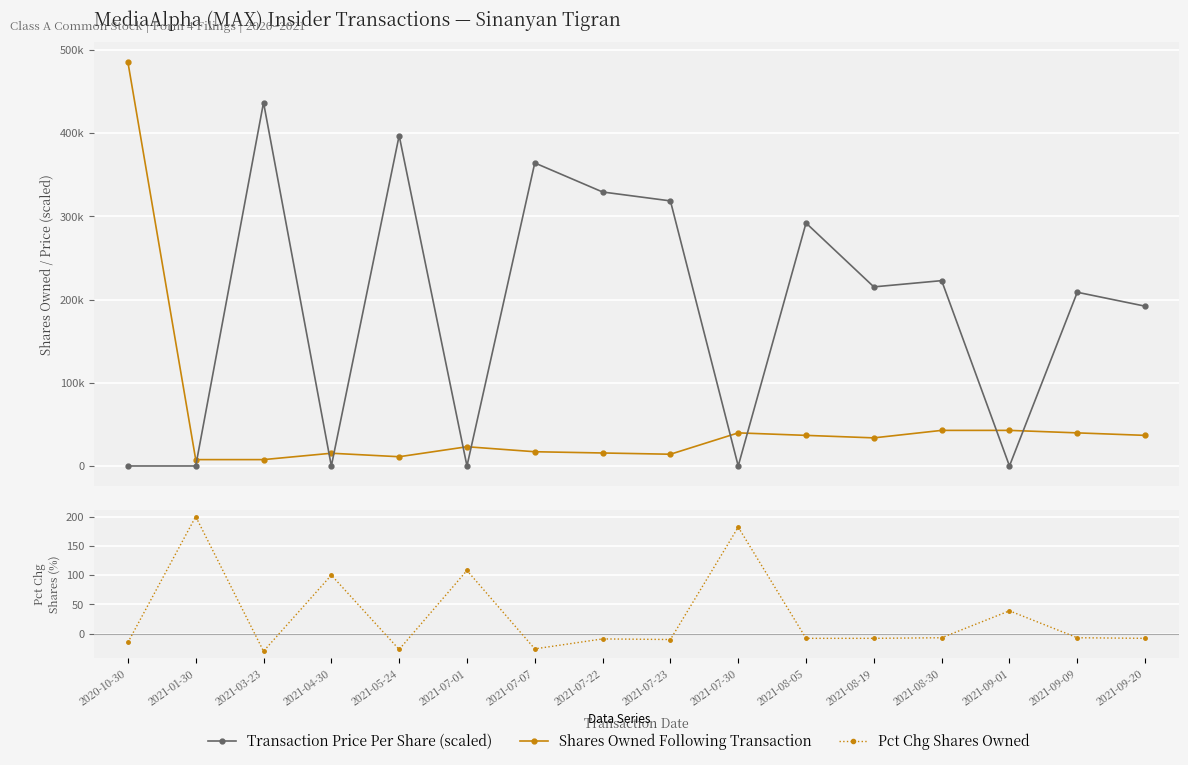

What is the approximate value of Shares Owned Following Transaction at 2020-10-30?

485227.0